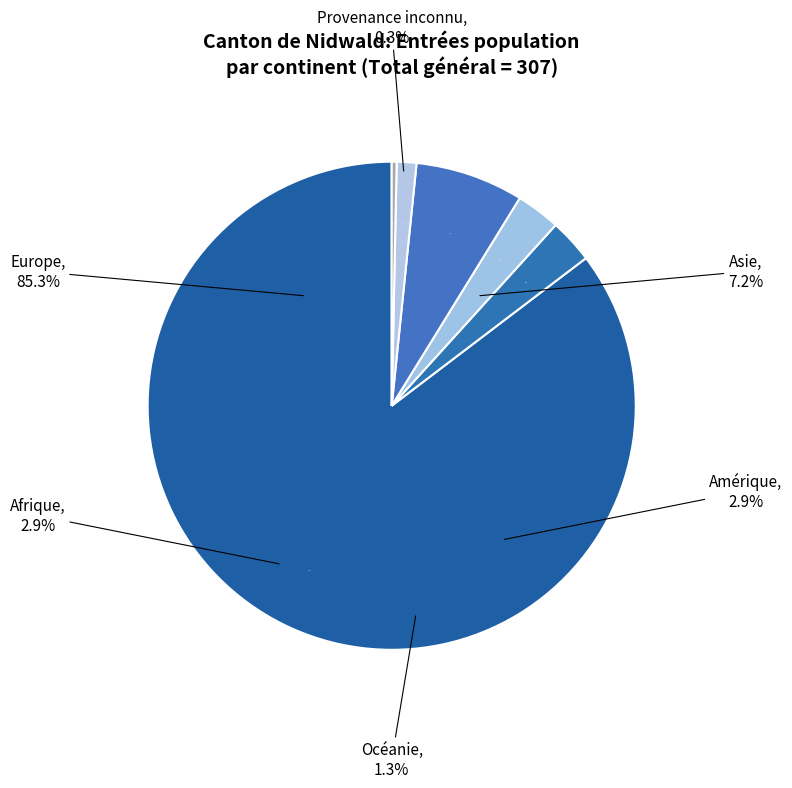

Which category has the biggest portion of the pie?

Europe